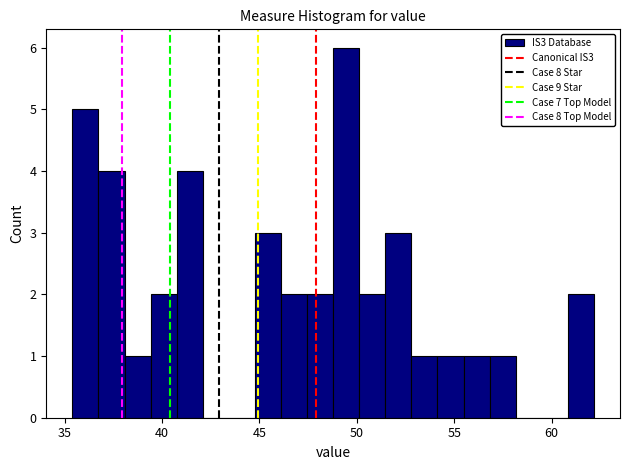

Around what value on the x-axis is the tallest bar? Give the approximate position of its centre, as read against the axis.

49.5